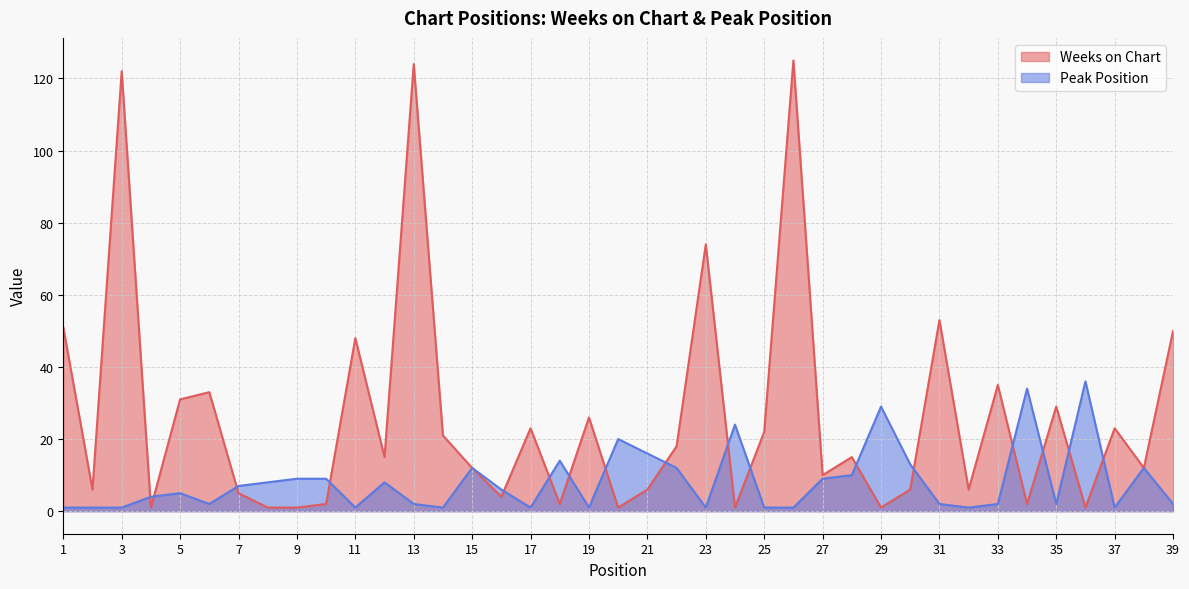

Is it true that Peak Position equals 60 at 34?

False